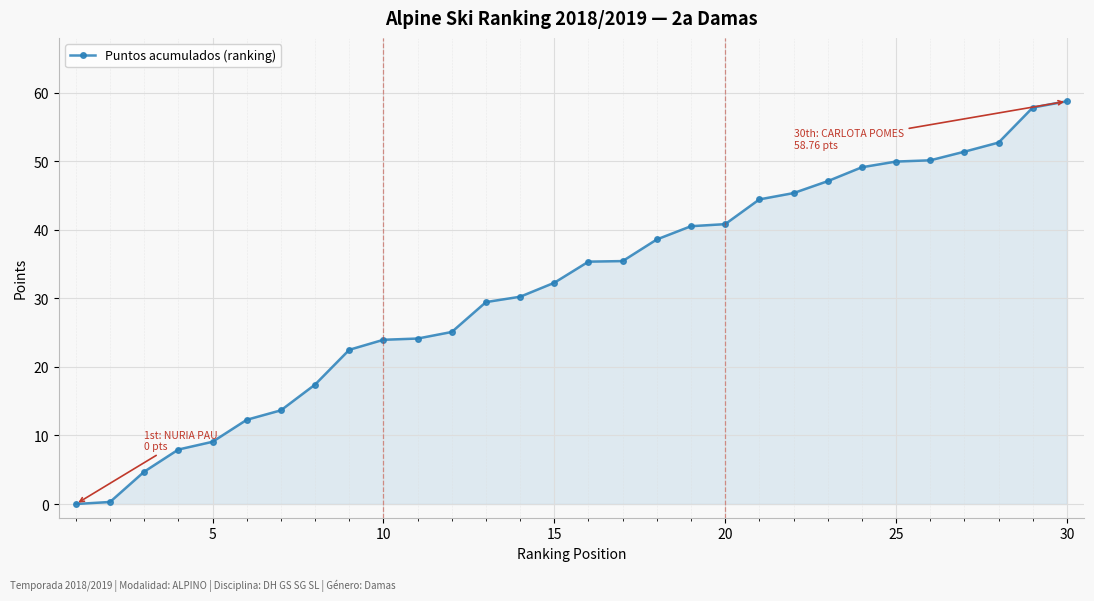

What is the greatest value displayed?

58.8